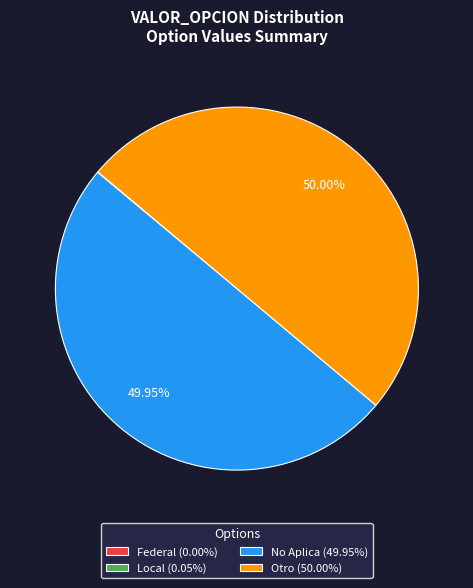

What is the ratio of the value at No Aplica (49.95%) to the value at Otro (50.00%)?

1.0